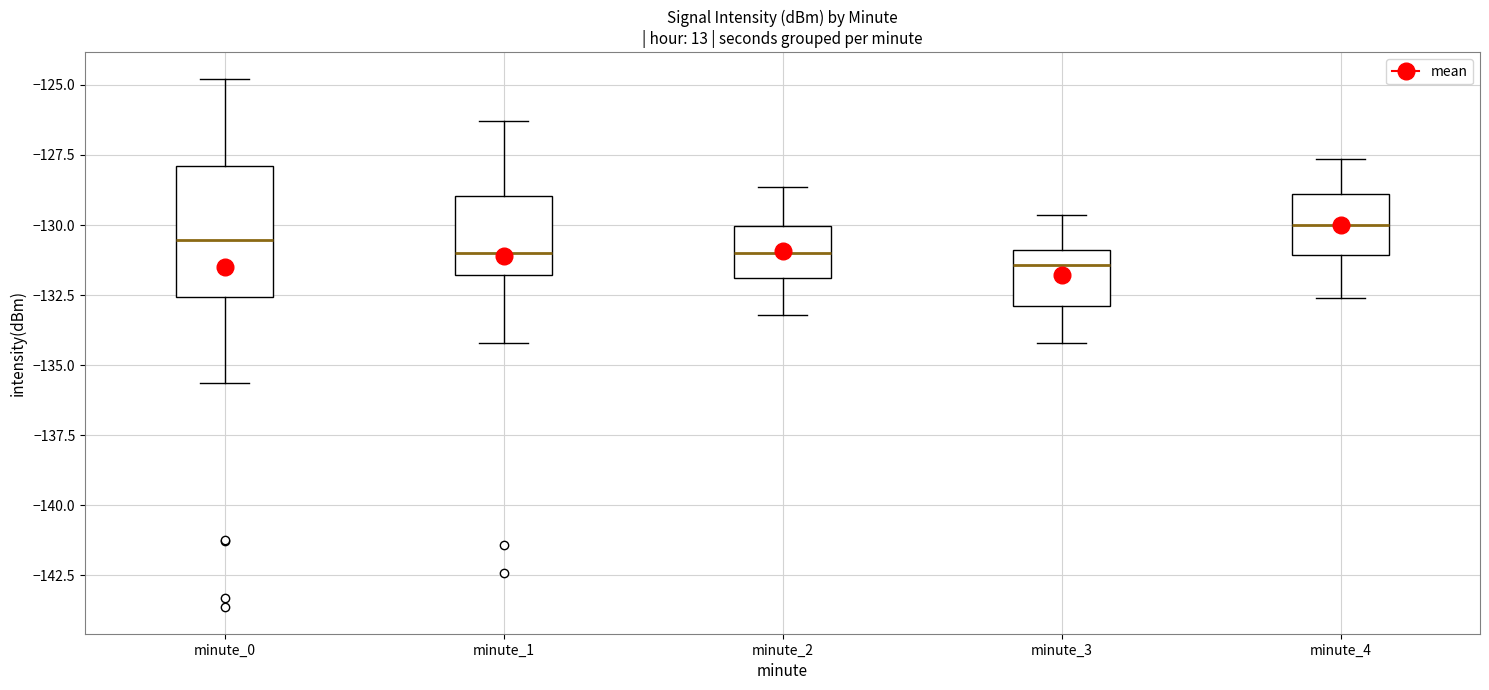

Comparing the boxes themselves (not the whiskers), which one is the tallest?

minute_0